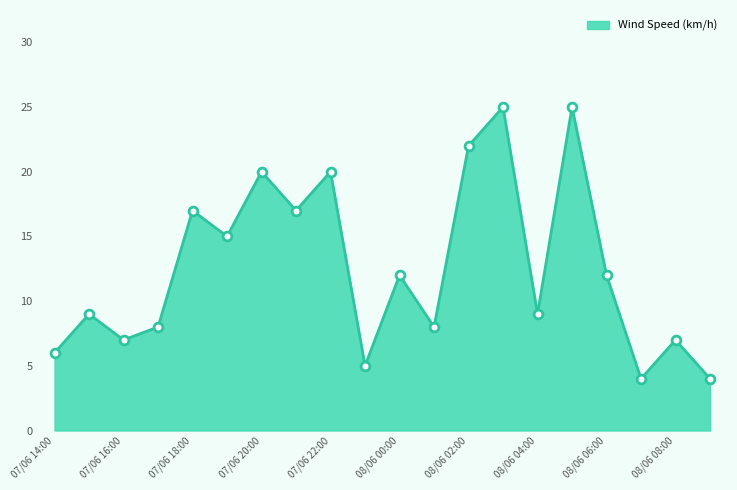

What is the smallest value displayed?

4